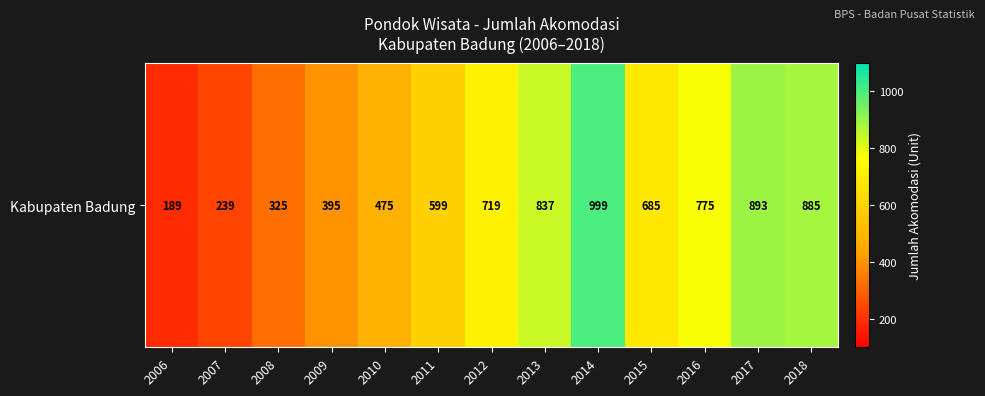

Where does the data first go above 685?

2012